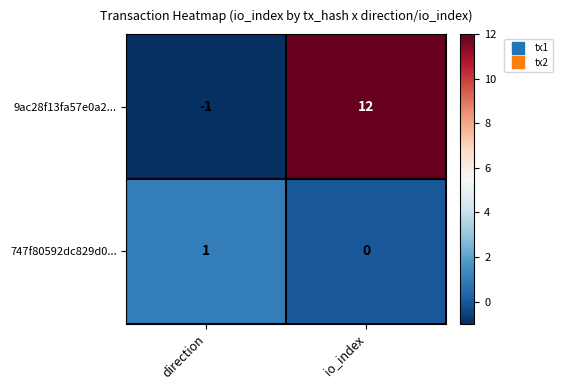

At which label is 747f80592dc829d0... closest to 0?

io_index